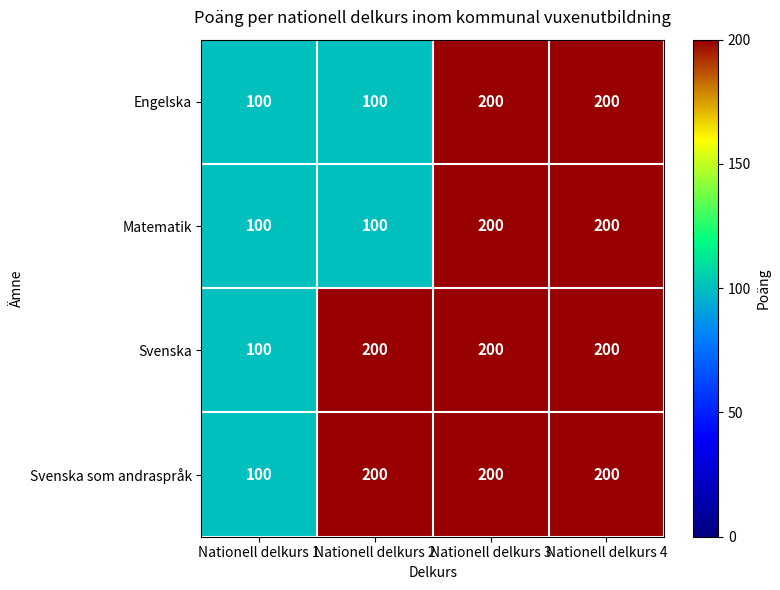

What is the minimum value for Svenska som andraspråk?

100